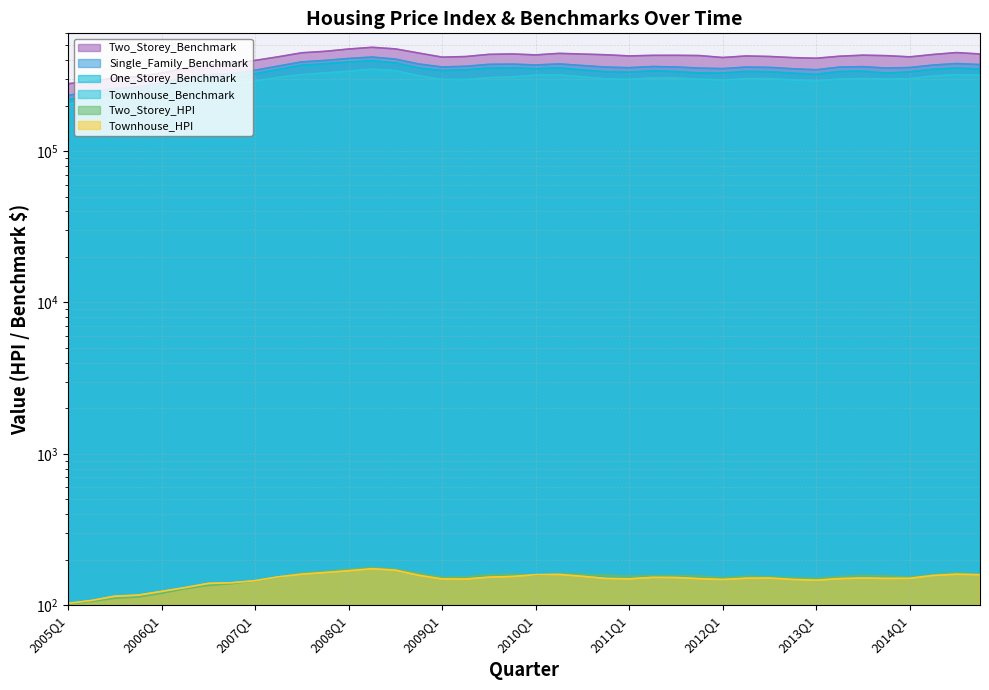

Rank the categories by Townhouse_HPI value from highest to lowest.

2008Q2, 2008Q3, 2008Q1, 2007Q4, 2007Q3, 2014Q3, 2010Q2, 2010Q1, 2014Q4, 2008Q4, 2014Q2, 2010Q3, 2009Q4, 2007Q2, 2009Q3, 2011Q2, 2011Q3, 2012Q3, 2013Q3, 2012Q2, 2014Q1, 2013Q4, 2010Q4, 2013Q2, 2011Q4, 2011Q1, 2009Q1, 2009Q2, 2012Q4, 2012Q1, 2013Q1, 2007Q1, 2006Q4, 2006Q3, 2006Q2, 2006Q1, 2005Q4, 2005Q3, 2005Q2, 2005Q1